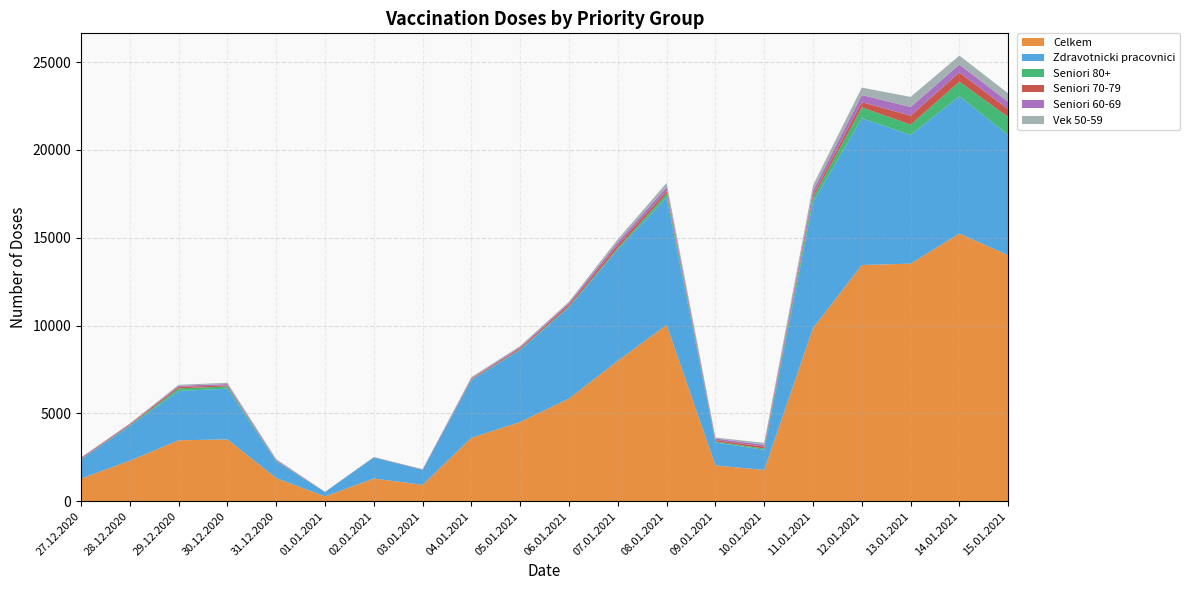

Reading left to right, extract all data points from this chart.

Celkem: 1287	2301	3467	3515	1312	271	1290	927	3607	4509	5840	7991	10036	2030	1777	9851	13448	13527	15241	14005
Zdravotnicki pracovnici: 1093	1981	2809	2894	964	246	1194	859	3285	4095	5209	6346	7263	1320	1141	7184	8359	7331	7818	6848
Seniori 80+: 16	35	148	123	23	1	8	3	22	36	47	81	217	49	77	247	620	589	828	1027
Seniori 70-79: 43	53	89	54	32	4	8	11	48	73	111	173	147	81	107	153	297	503	523	438
Seniori 60-69: 32	37	61	84	32	5	6	10	49	68	87	167	217	90	104	253	405	497	452	427
Vek 50-59: 25	15	53	72	29	2	11	7	55	59	69	161	244	53	114	299	423	576	513	482